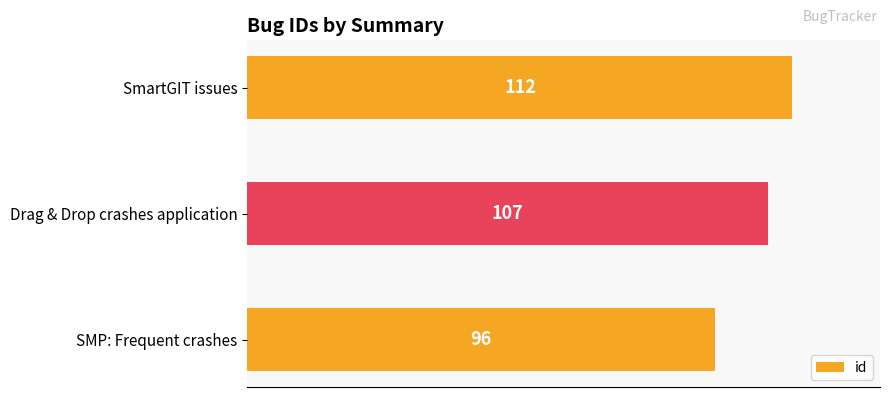

Reading bottom to top, extract all data points from this chart.

SMP: Frequent crashes=96	Drag & Drop crashes application=107	SmartGIT issues=112